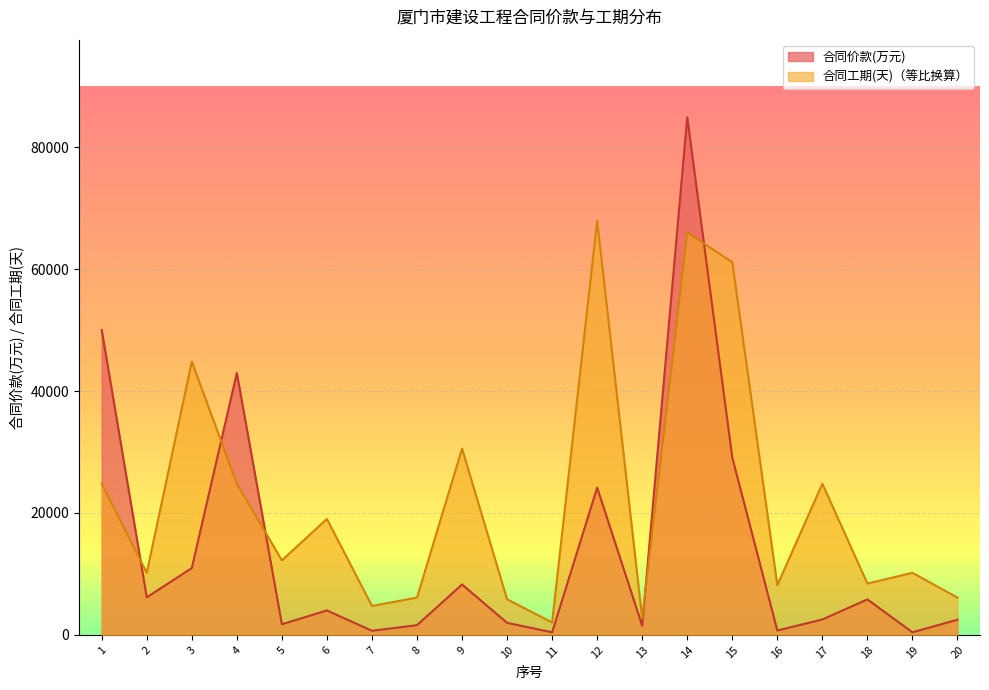

Where is the first local maximum for 合同价款(万元)?

4